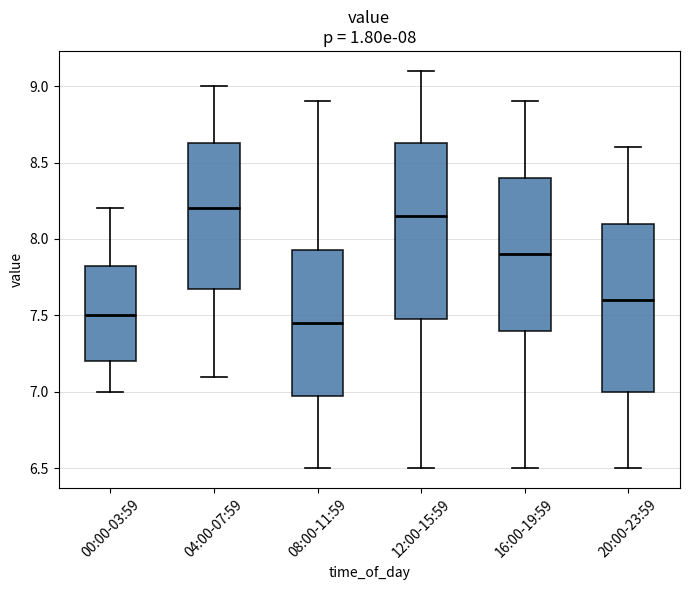

Which box is the tallest, from its lower edge to its upper edge?

12:00-15:59